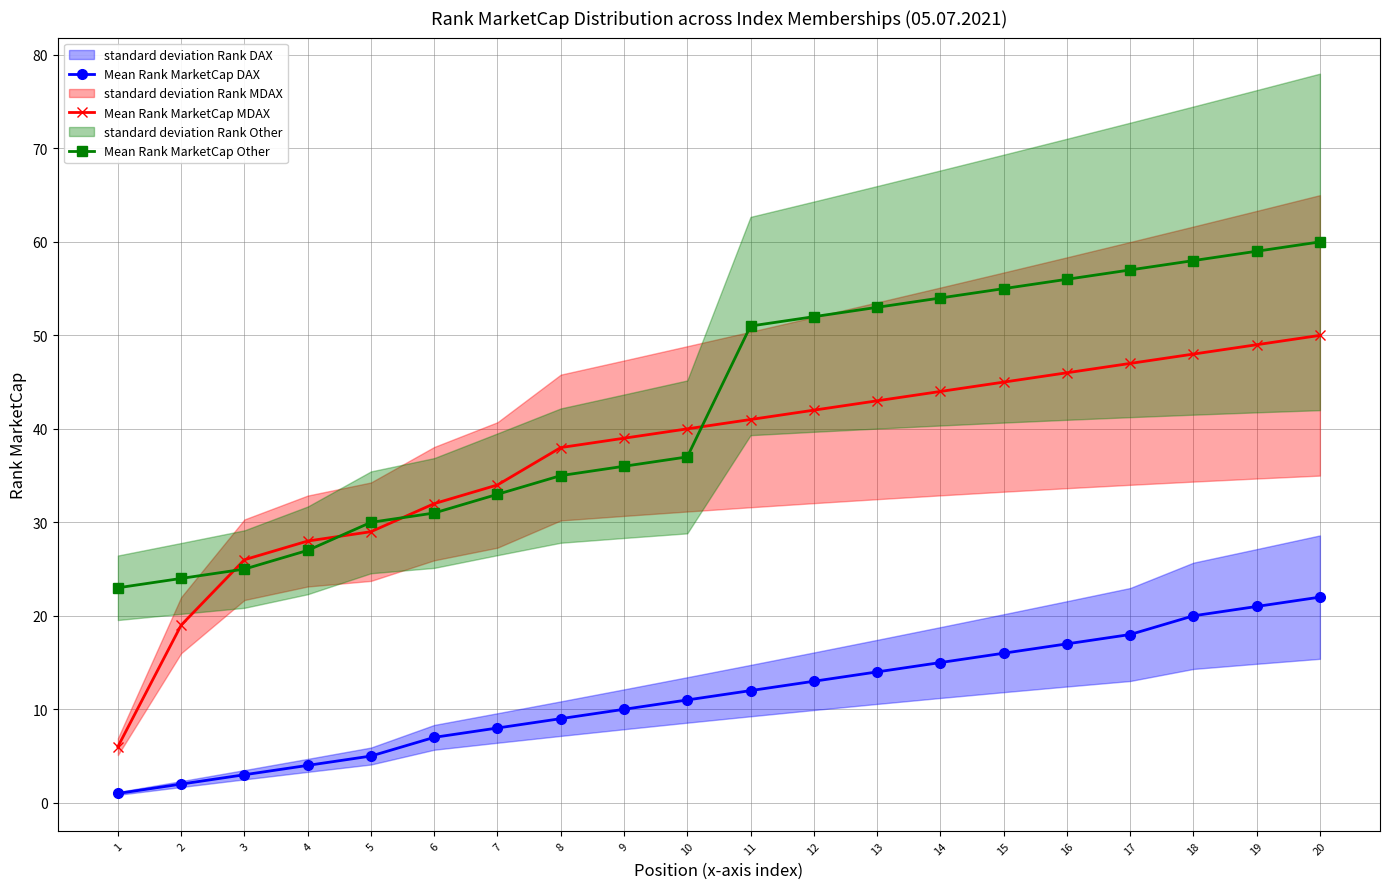

True or false: Mean Rank MarketCap DAX and Mean Rank MarketCap MDAX cross at least once.

False